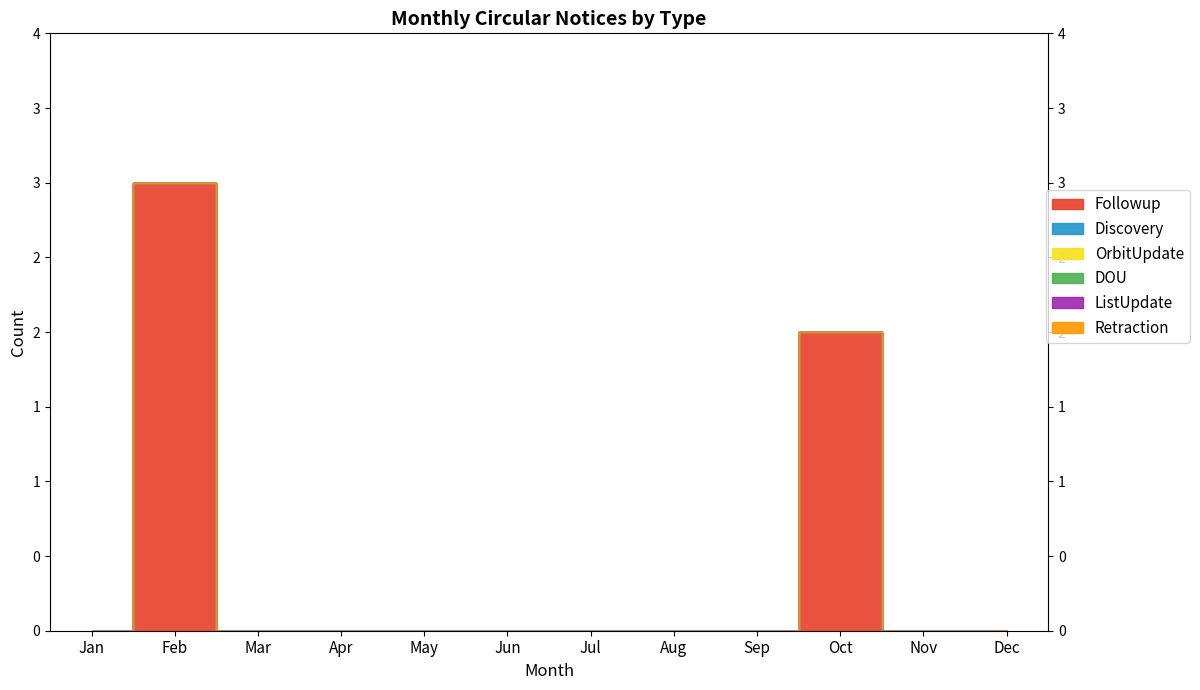

True or false: ListUpdate has more than 1 interior local peaks.

False